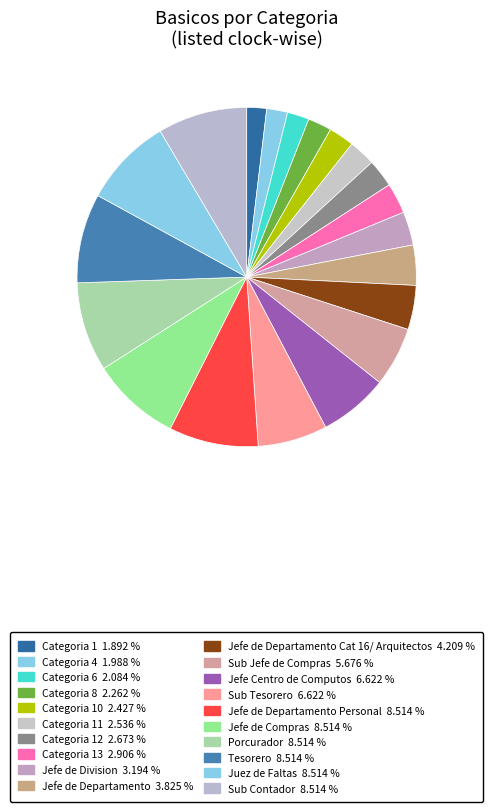

Count the number of slices in the pie.

20